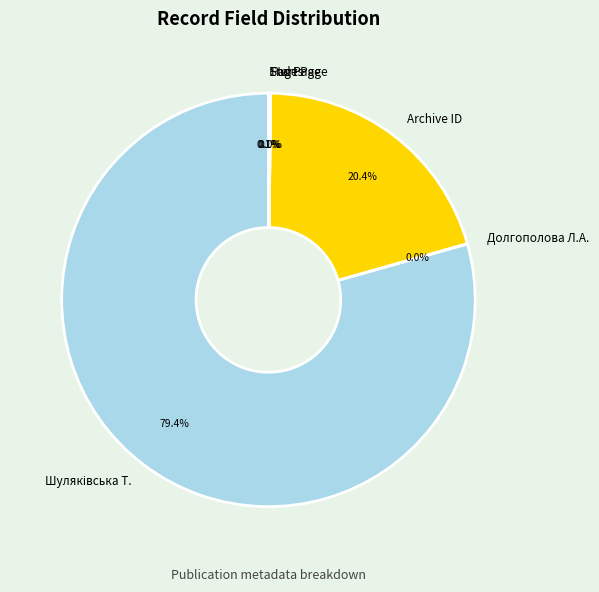

What percentage is NOT represented by Archive ID?

79.6%